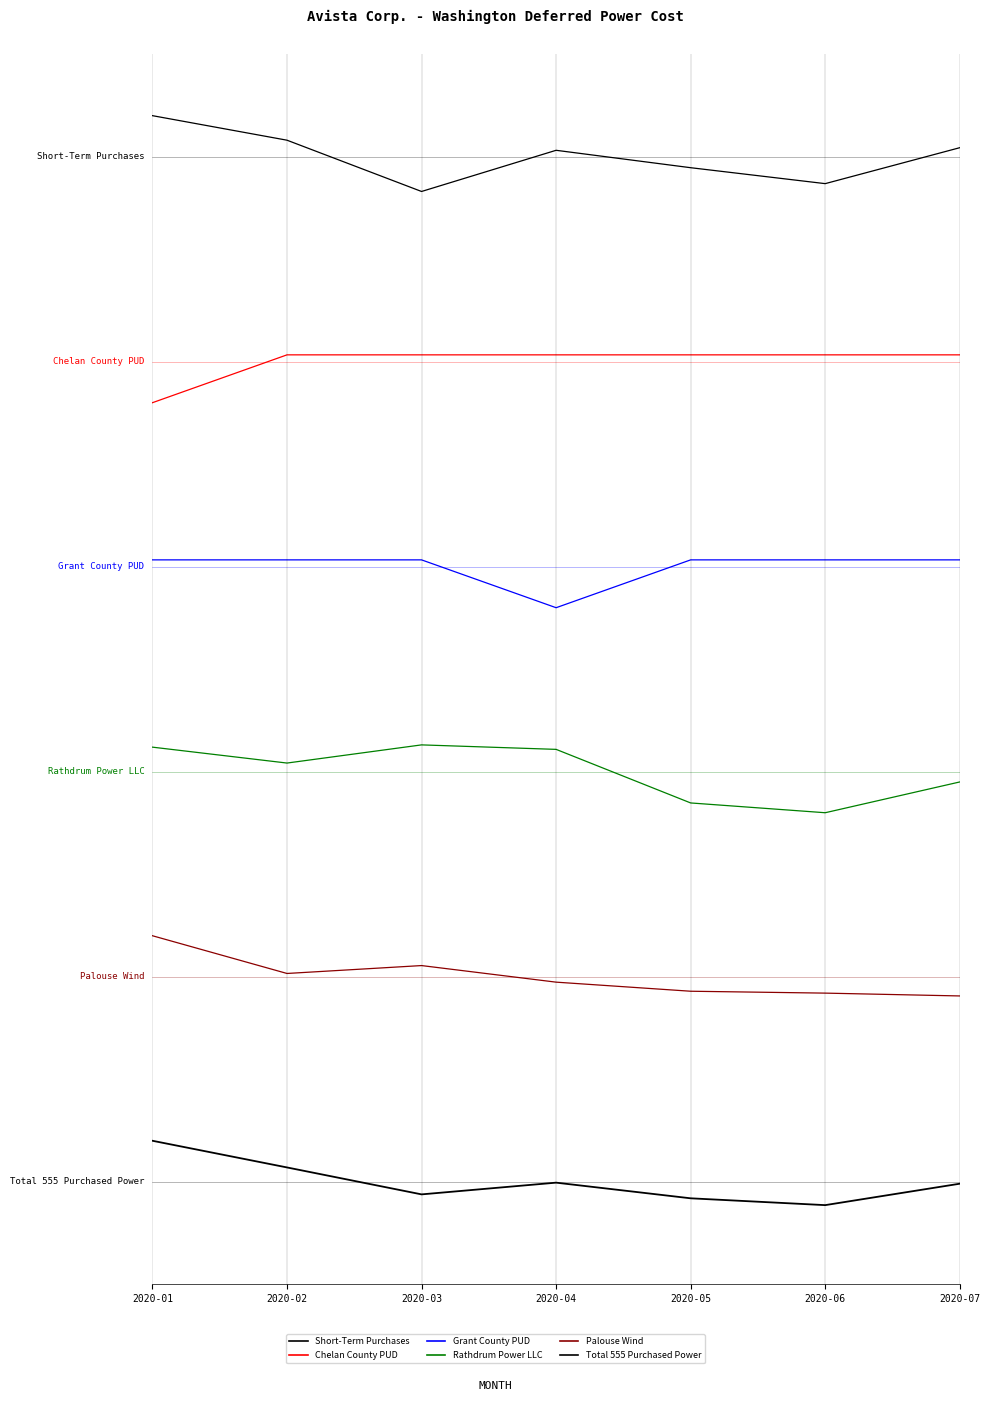

Which series changed the most between 2020-02 and 2020-06?

Rathdrum Power LLC